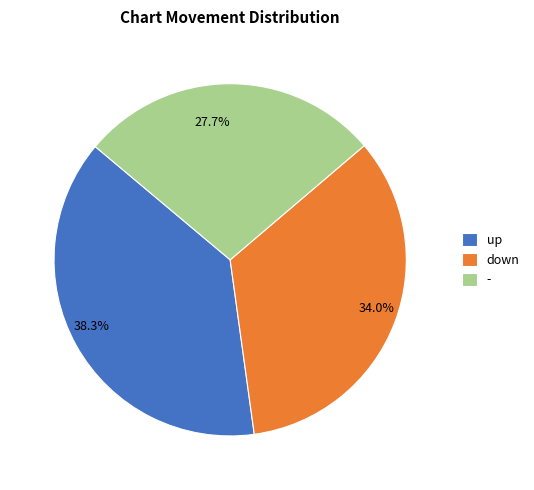

To the nearest percent, what is the combined percentage of - and up?

66%